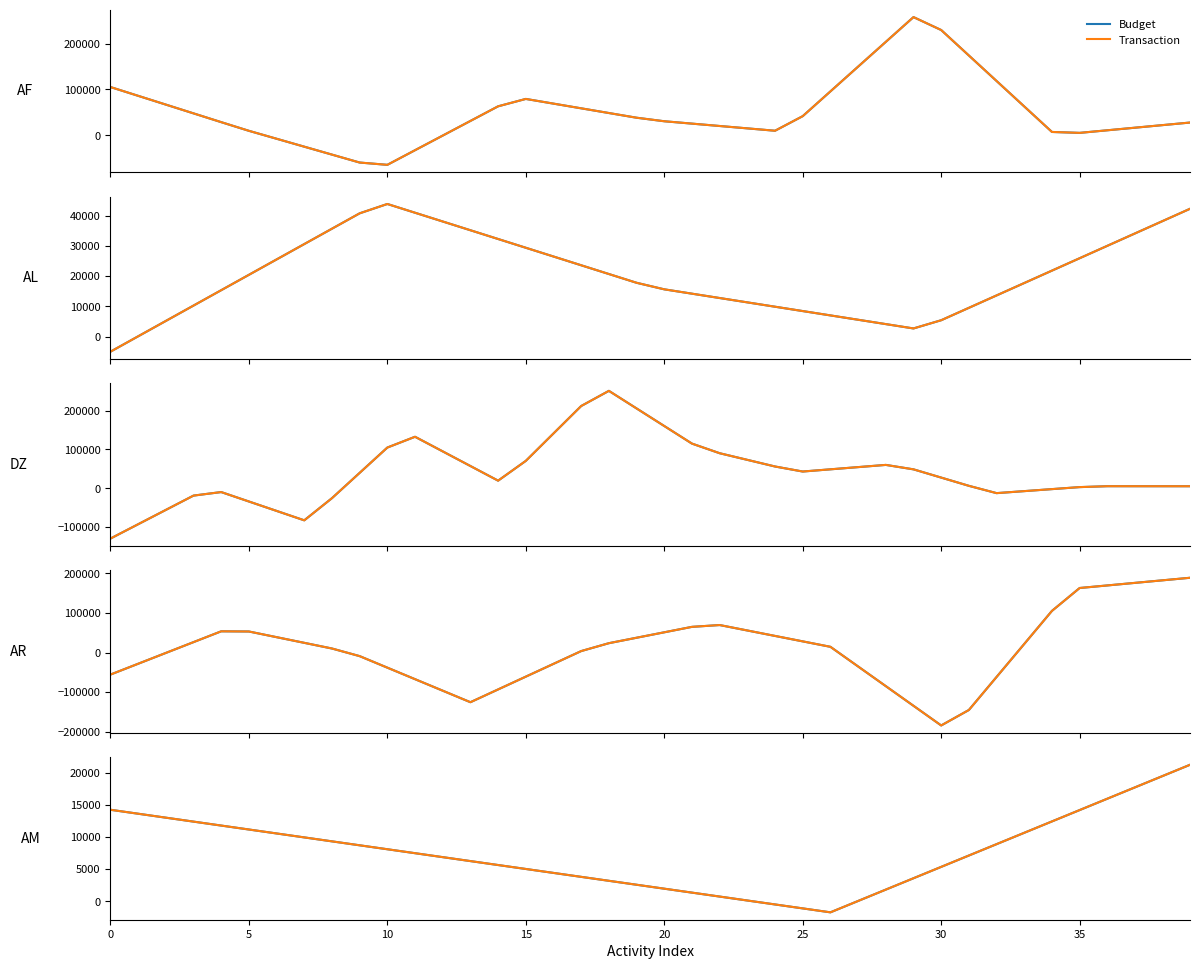

True or false: Transaction and Budget cross at least once.

False